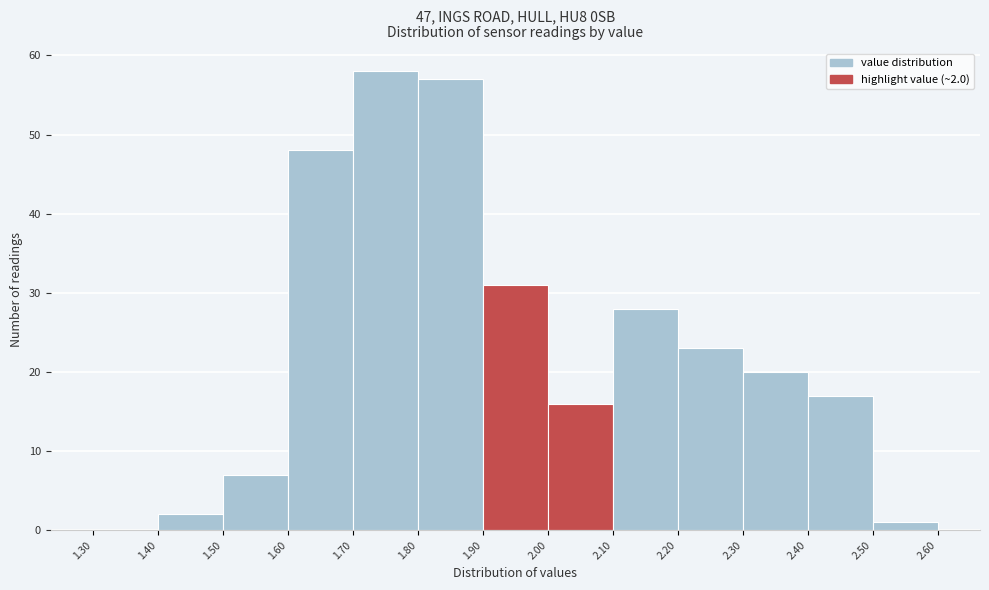

Which range on the x-axis has the tallest bar?

1.70 to 1.80